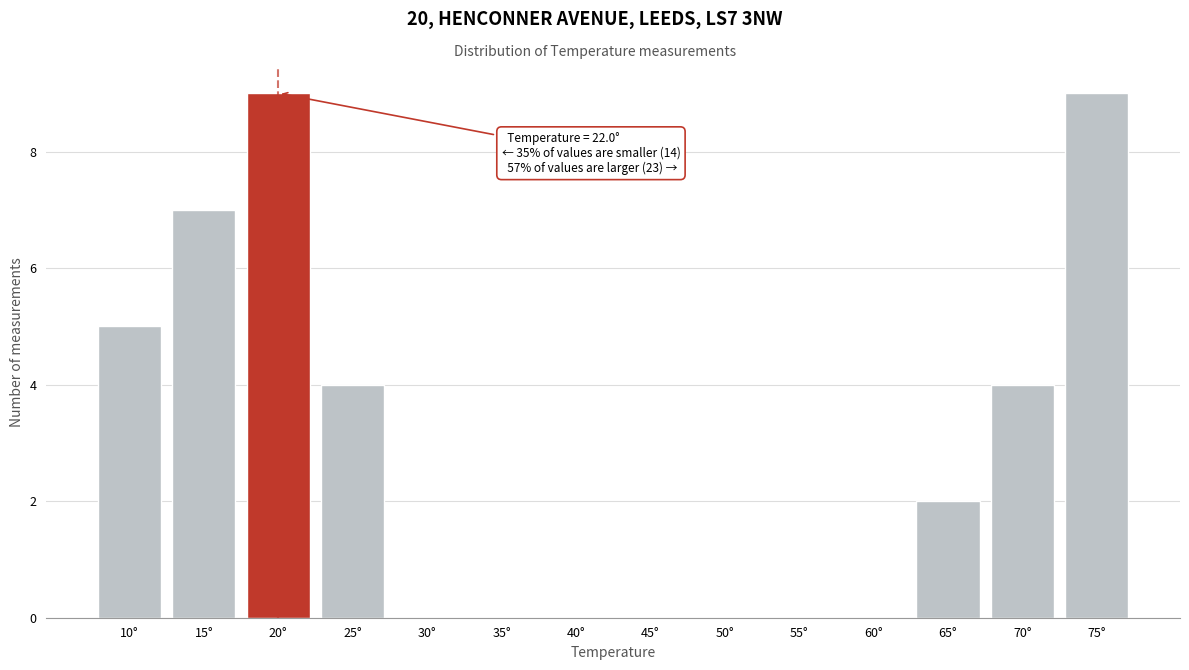

Reading right to left, list all the values displayed in this chart.

75°=9	70°=4	65°=2	60°=0	55°=0	50°=0	45°=0	40°=0	35°=0	30°=0	25°=4	20°=9	15°=7	10°=5